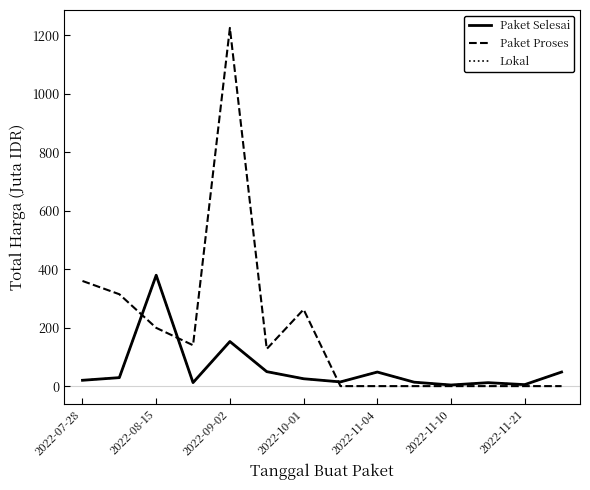

How many lines are shown in the chart?

3